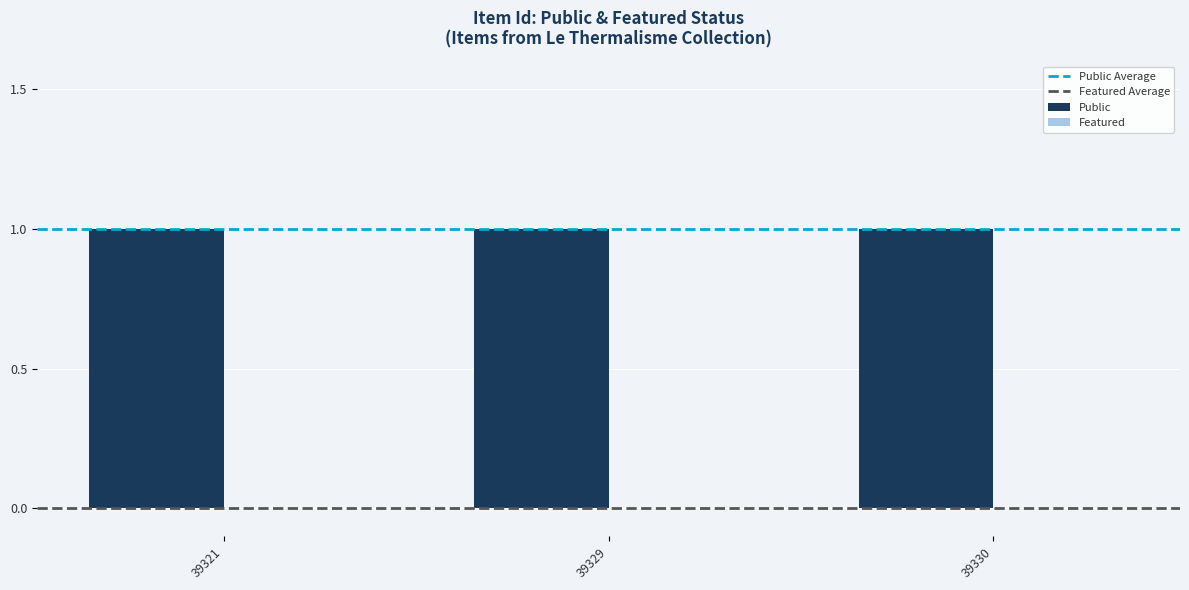

What is the total value across all series at 39329?

1